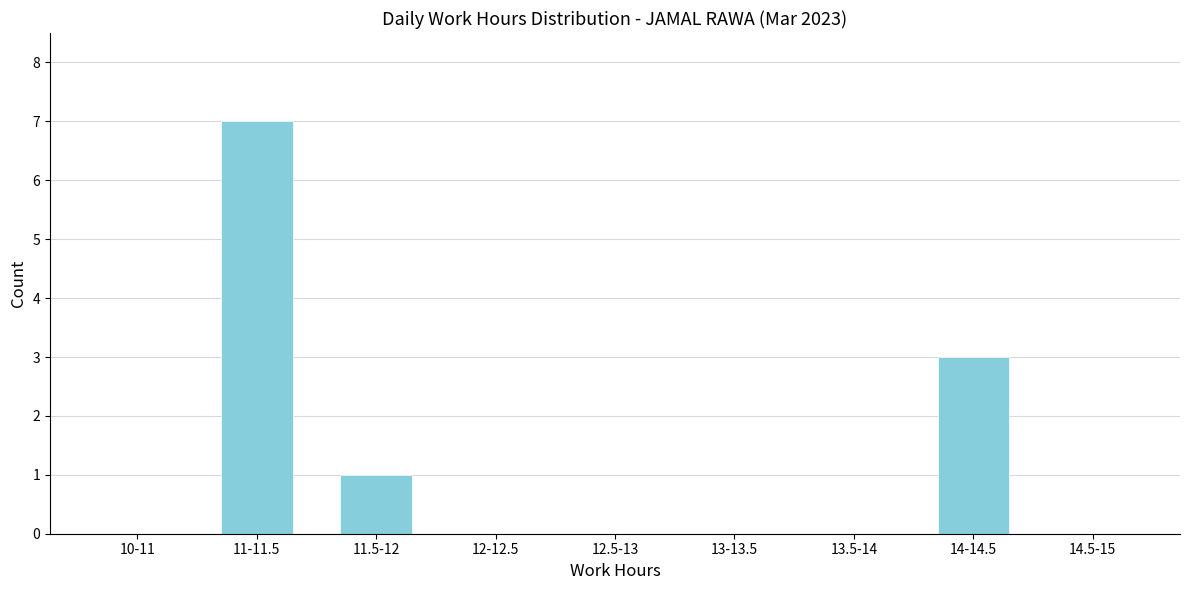

Reading left to right, what are all the values shown in this chart?

10-11=0	11-11.5=7	11.5-12=1	12-12.5=0	12.5-13=0	13-13.5=0	13.5-14=0	14-14.5=3	14.5-15=0